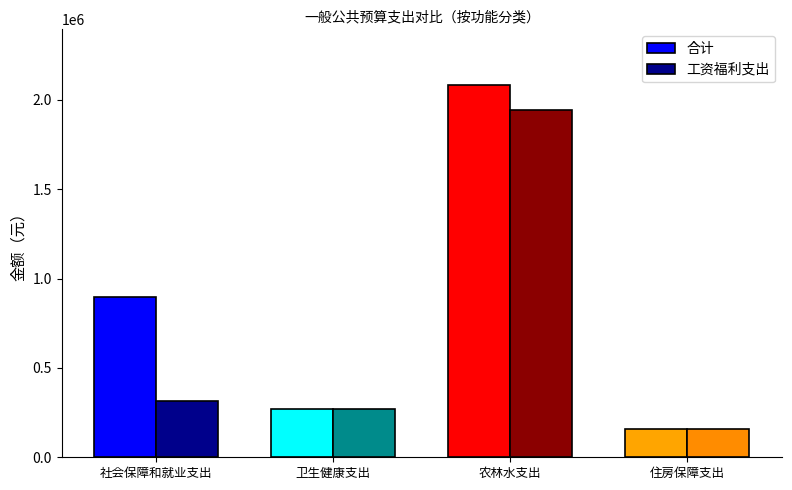

How many values in the 合计 series exceed 899415?

2